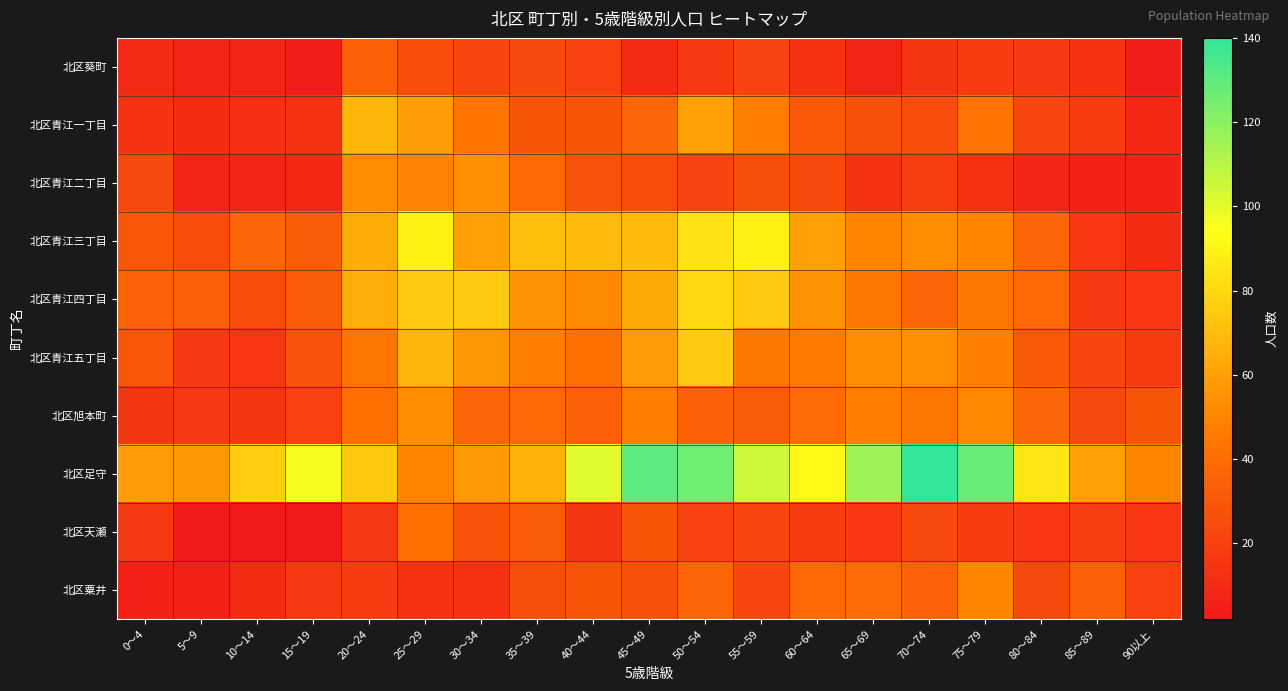

Reading left to right, extract all data points from this chart.

北区葵町: 0～4=10	5～9=7	10～14=7	15～19=4	20～24=34	25～29=25	30～34=23	35～39=24	40～44=20	45～49=10	50～54=17	55～59=21	60～64=14	65～69=7	70～74=15	75～79=18	80～84=17	85～89=14	90以上=4
北区青江一丁目: 0～4=14	5～9=11	10～14=12	15～19=14	20～24=68	25～29=59	30～34=43	35～39=29	40～44=29	45～49=37	50～54=60	55～59=47	60～64=31	65～69=27	70～74=25	75～79=42	80～84=23	85～89=18	90以上=9
北区青江二丁目: 0～4=24	5～9=7	10～14=8	15～19=9	20～24=53	25～29=49	30～34=54	35～39=38	40～44=28	45～49=25	50～54=21	55～59=26	60～64=24	65～69=14	70～74=19	75～79=13	80～84=8	85～89=6	90以上=6
北区青江三丁目: 0～4=30	5～9=25	10～14=37	15～19=33	20～24=64	25～29=89	30～34=60	35～39=70	40～44=69	45～49=69	50～54=84	55～59=89	60～64=60	65～69=50	70～74=53	75～79=50	80～84=36	85～89=16	90以上=11
北区青江四丁目: 0～4=35	5～9=34	10～14=25	15～19=32	20～24=65	25～29=75	30～34=75	35～39=55	40～44=52	45～49=63	50～54=80	55～59=75	60～64=55	65～69=44	70～74=37	75～79=44	80～84=38	85～89=17	90以上=16
北区青江五丁目: 0～4=30	5～9=17	10～14=16	15～19=28	20～24=44	25～29=68	30～34=56	35～39=47	40～44=41	45～49=59	50～54=75	55～59=45	60～64=46	65～69=53	70～74=54	75～79=48	80～84=31	85～89=23	90以上=18
北区旭本町: 0～4=15	5～9=17	10～14=15	15～19=20	20～24=41	25～29=53	30～34=36	35～39=38	40～44=34	45～49=47	50～54=34	55～59=32	60～64=39	65～69=48	70～74=44	75～79=51	80～84=37	85～89=24	90以上=29
北区足守: 0～4=59	5～9=56	10～14=76	15～19=96	20～24=74	25～29=50	30～34=58	35～39=66	40～44=101	45～49=130	50～54=126	55～59=105	60～64=92	65～69=116	70～74=140	75～79=128	80～84=85	85～89=60	90以上=50
北区天瀬: 0～4=17	5～9=3	10～14=2	15～19=3	20～24=17	25～29=41	30～34=28	35～39=32	40～44=15	45～49=29	50～54=20	55～59=23	60～64=18	65～69=16	70～74=24	75～79=18	80～84=16	85～89=19	90以上=16
北区粟井: 0～4=6	5～9=6	10～14=11	15～19=17	20～24=18	25～29=13	30～34=14	35～39=26	40～44=29	45～49=27	50～54=36	55～59=23	60～64=38	65～69=39	70～74=35	75～79=50	80～84=24	85～89=34	90以上=20